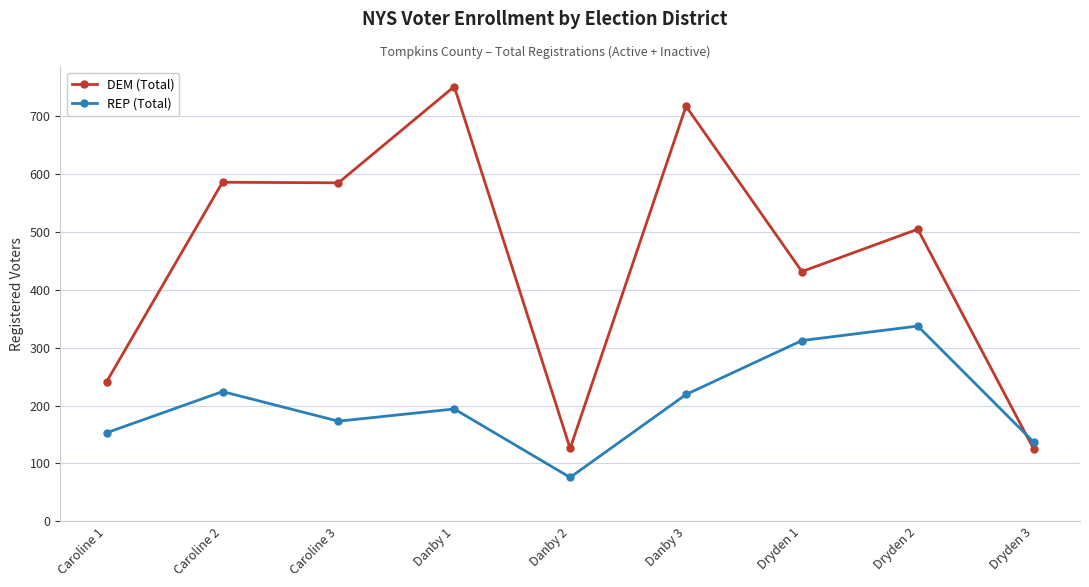

What is the average value of the DEM (Total) series?

451